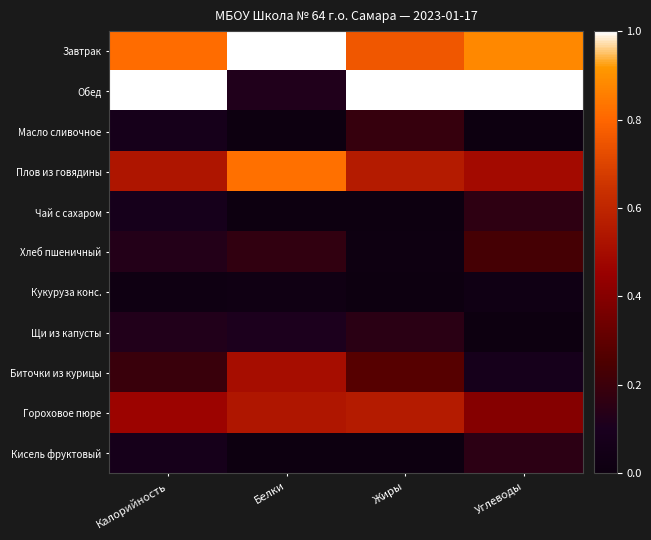

Between Жиры and Белки, which is larger?

Белки